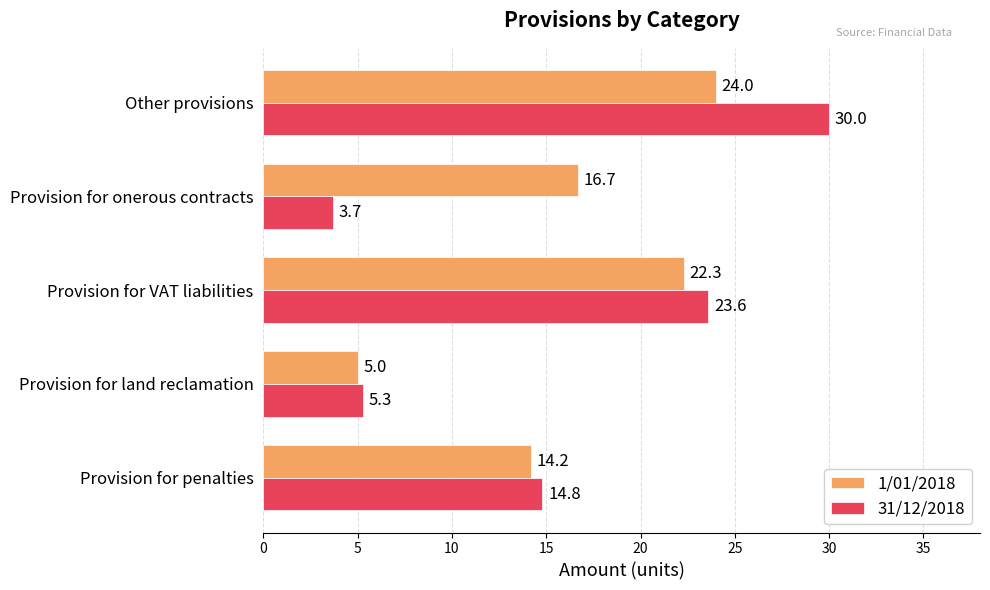

Is the value of 31/12/2018 at Provision for onerous contracts greater than the value of 1/01/2018 at Provision for penalties?

No